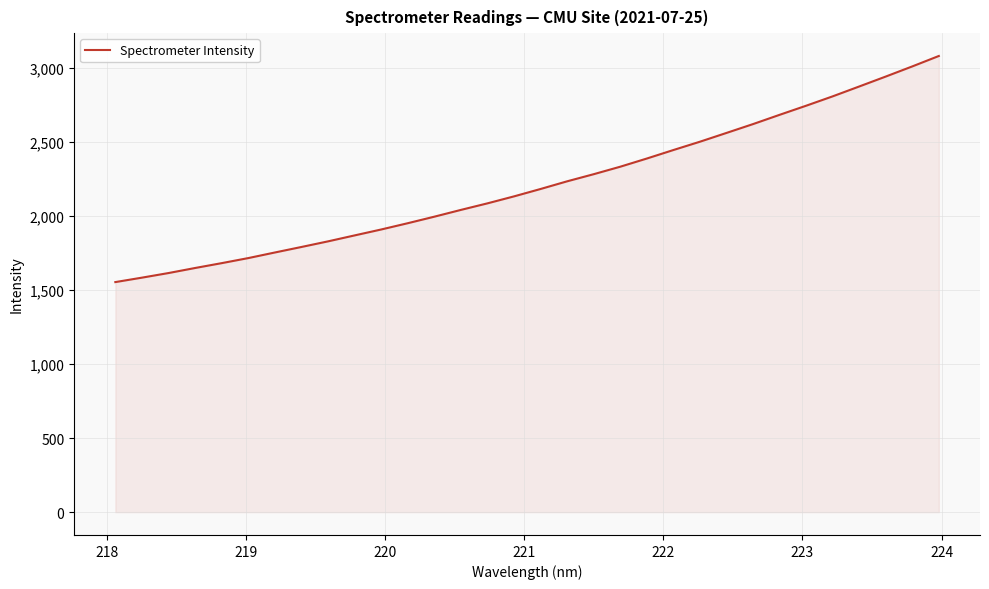

What is the difference between the maximum and minimum values?

1526.6